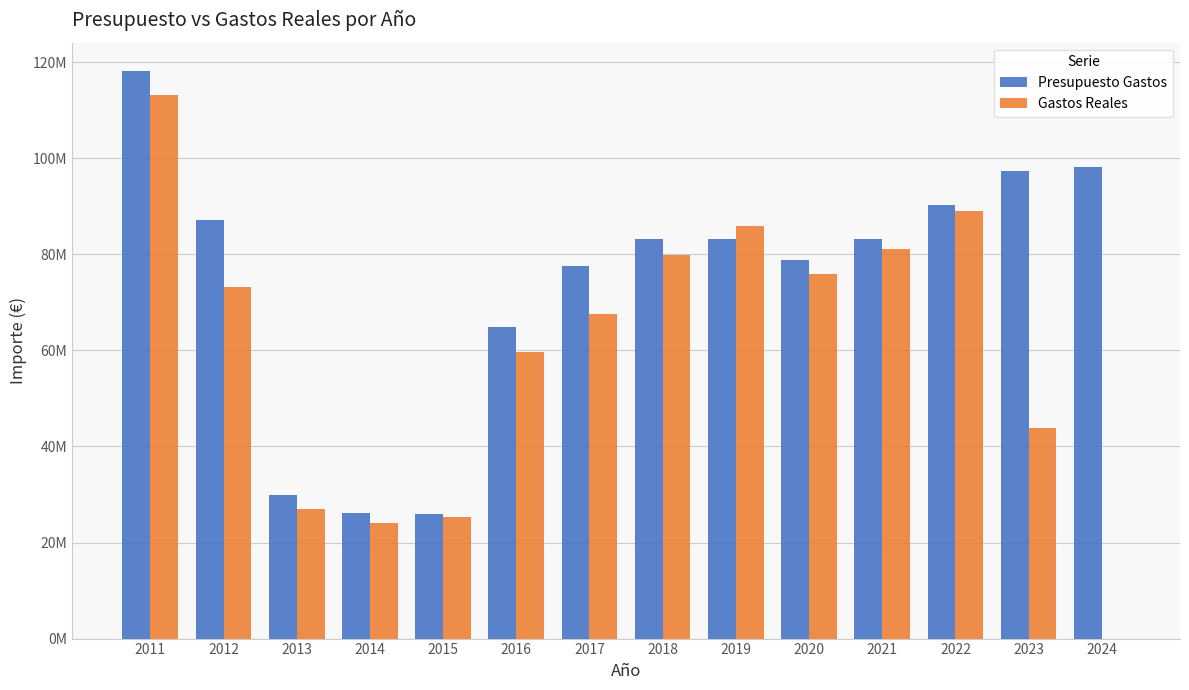

Which label corresponds to the smallest value in the chart?

2024